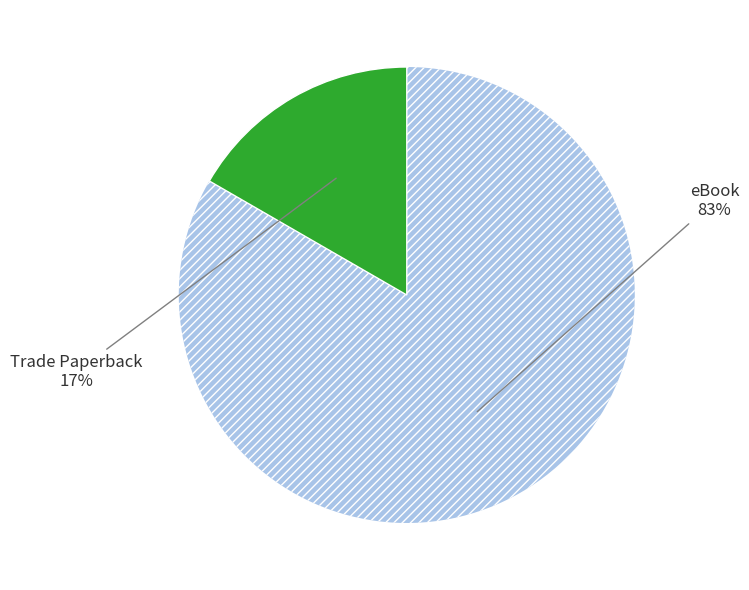

To the nearest percent, what is the average slice percentage?

50%